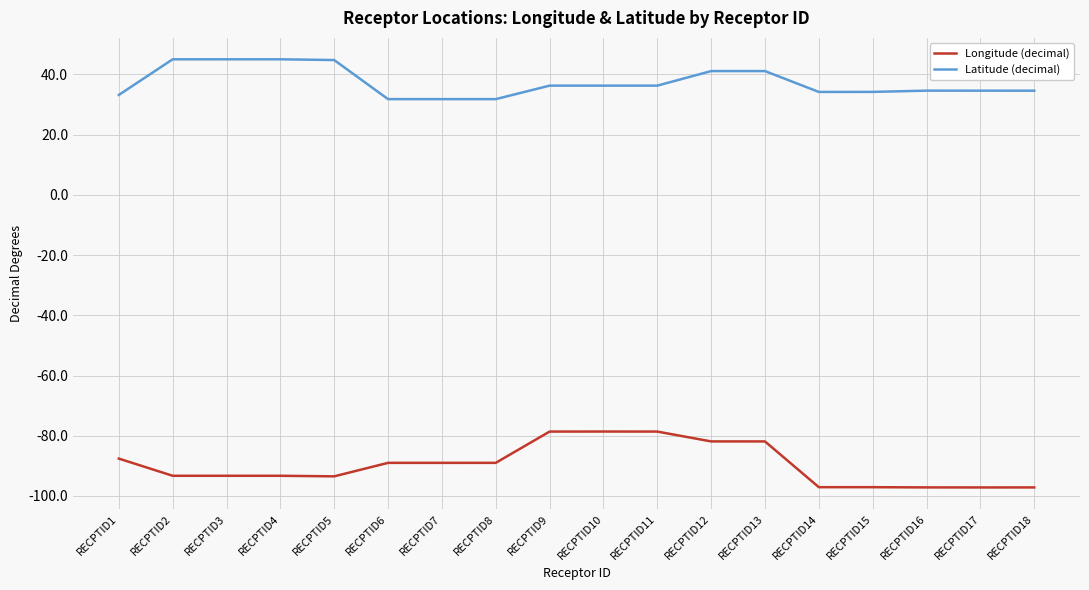

What is the sum of all Longitude (decimal) values?

-1613.4